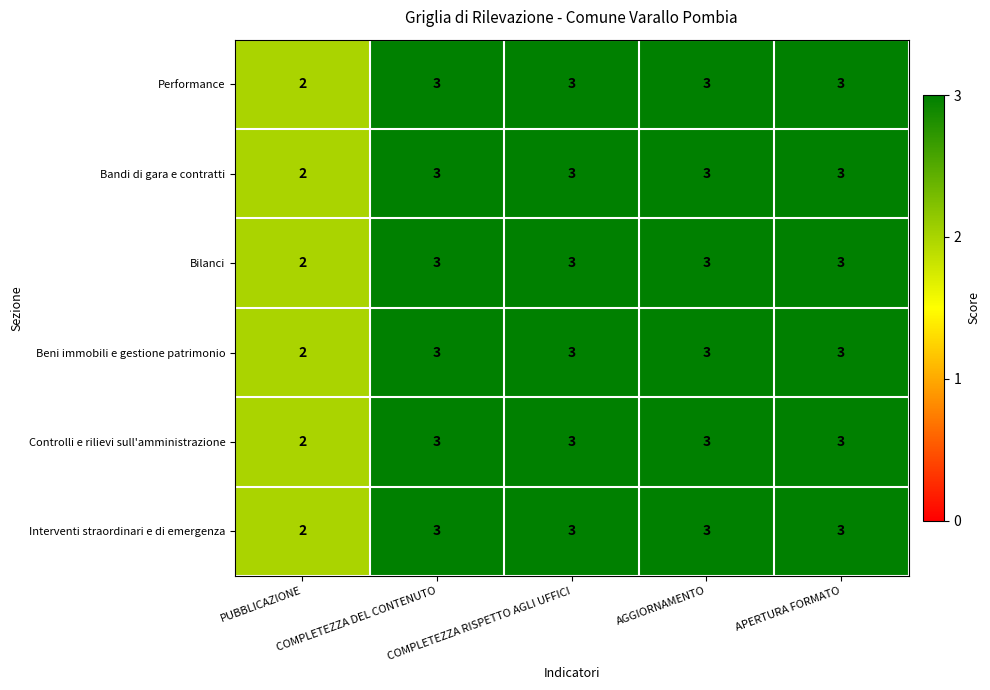

What is the maximum value for Performance?

3